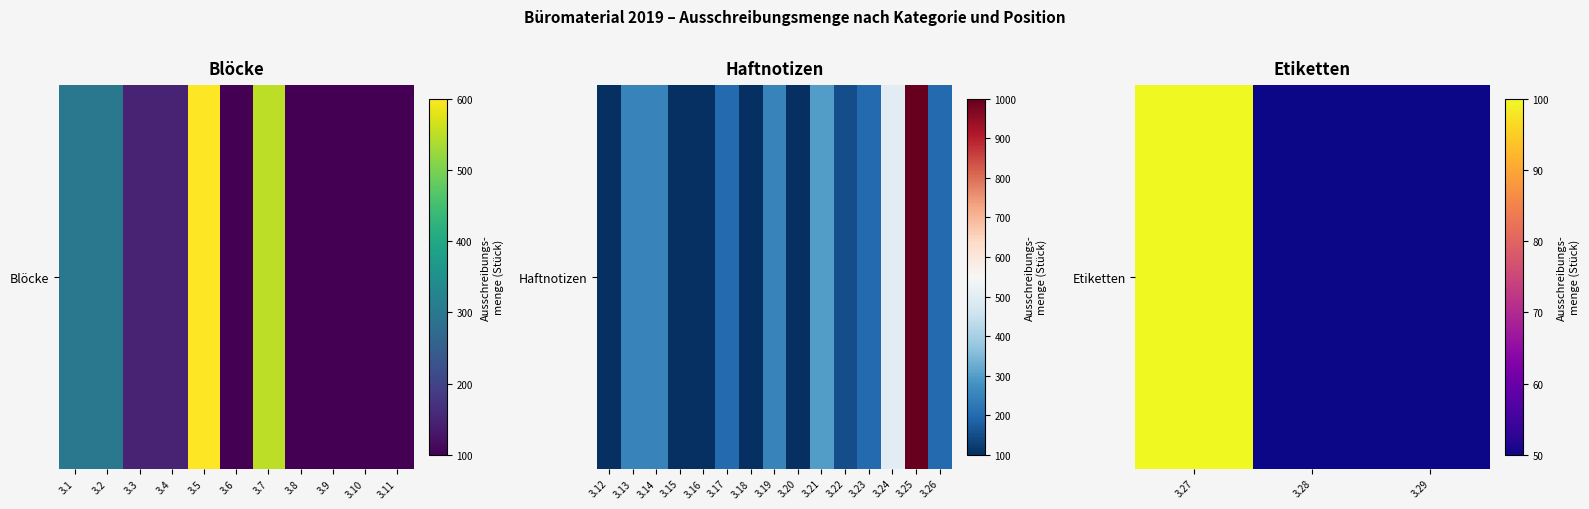

True or false: the data shows 19 at 3.29.

False